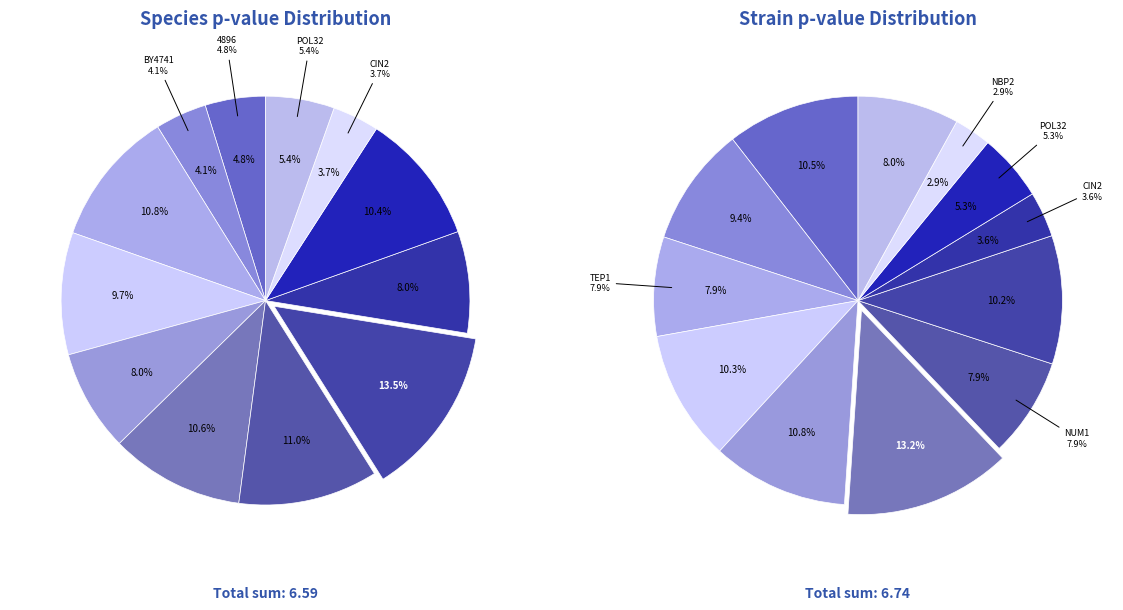

Count the number of slices in the pie.

12